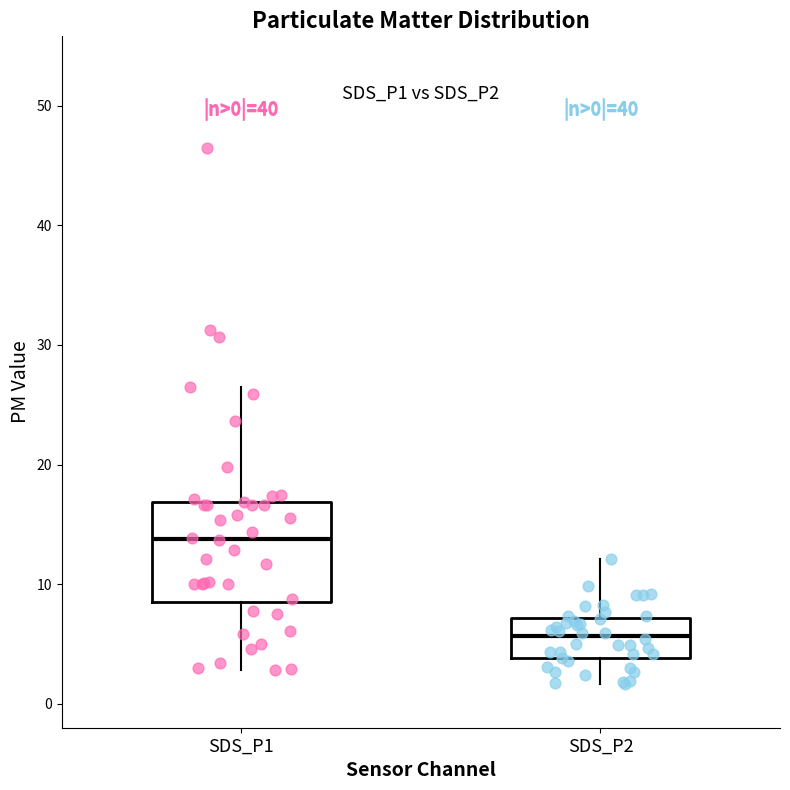

Comparing the boxes themselves (not the whiskers), which one is the tallest?

SDS_P1